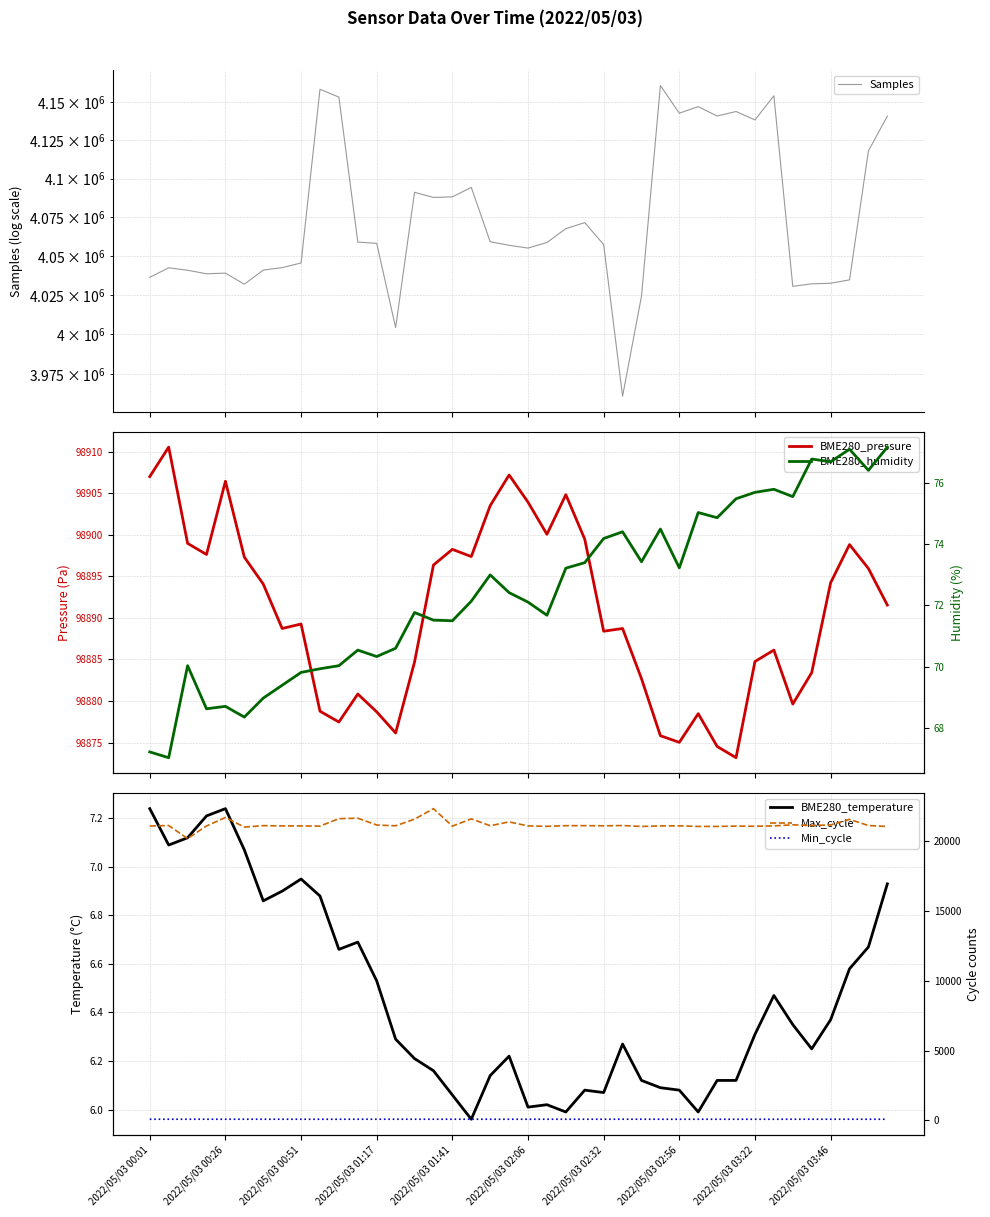

What position from the left is 18?

19